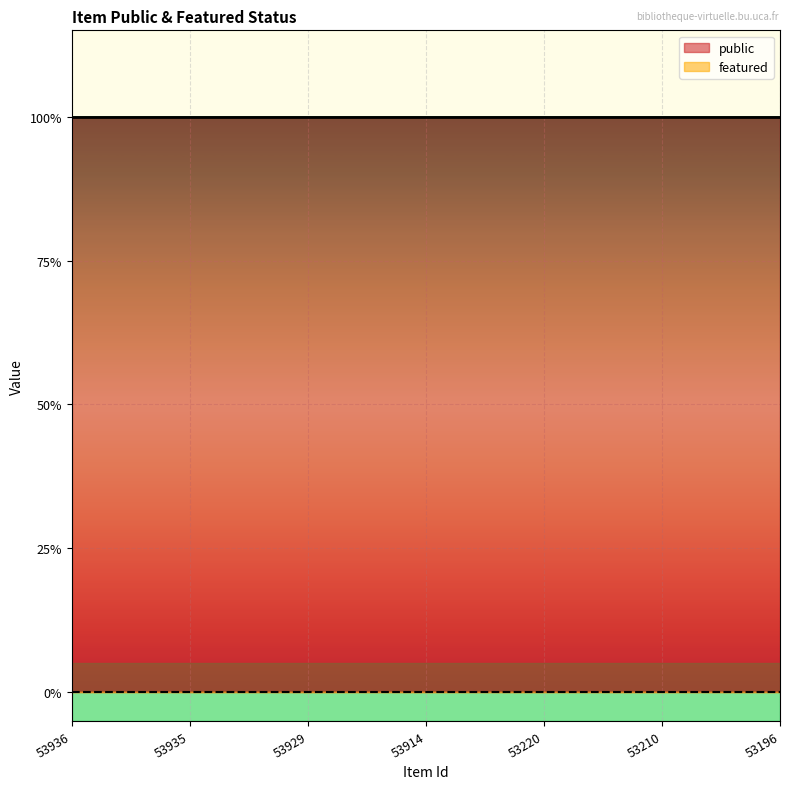

Is the value of featured at 53936 greater than the value of public at 53196?

No